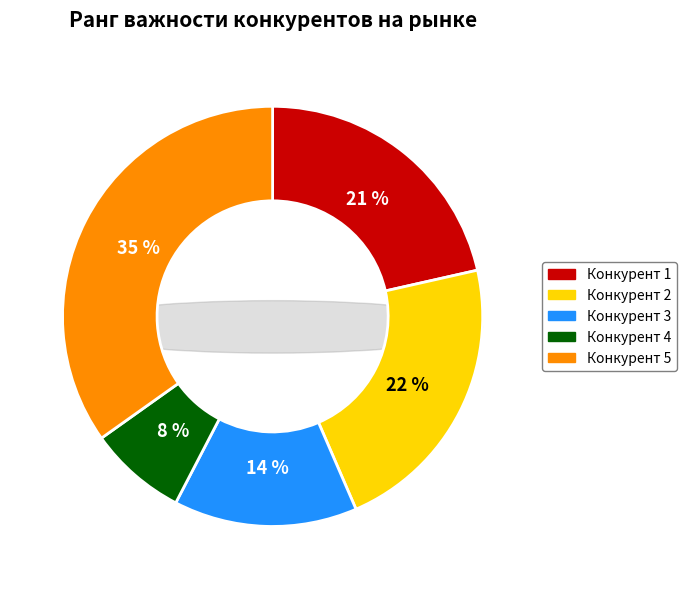

What is the total percentage of Конкурент 5 and Конкурент 2?

56.9%